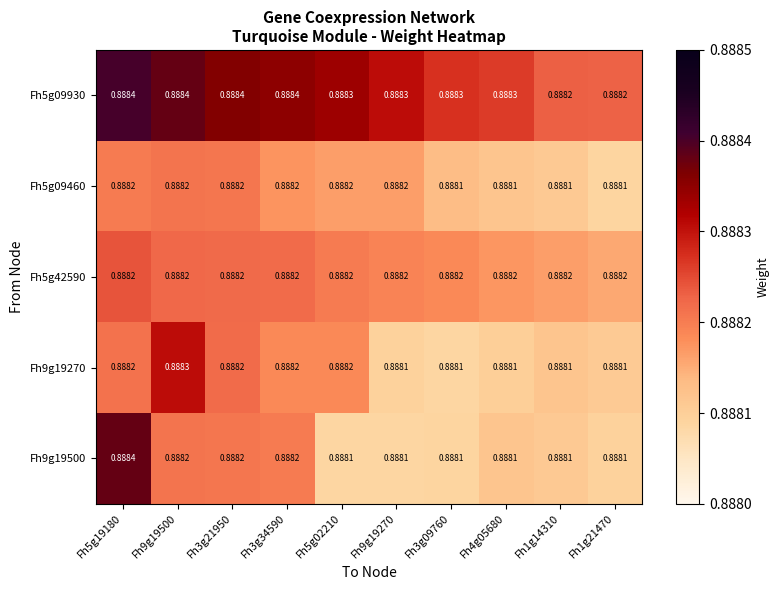

Is the value of Fh9g19270 at Fh1g21470 greater than the value of Fh5g42590 at Fh5g19180?

No